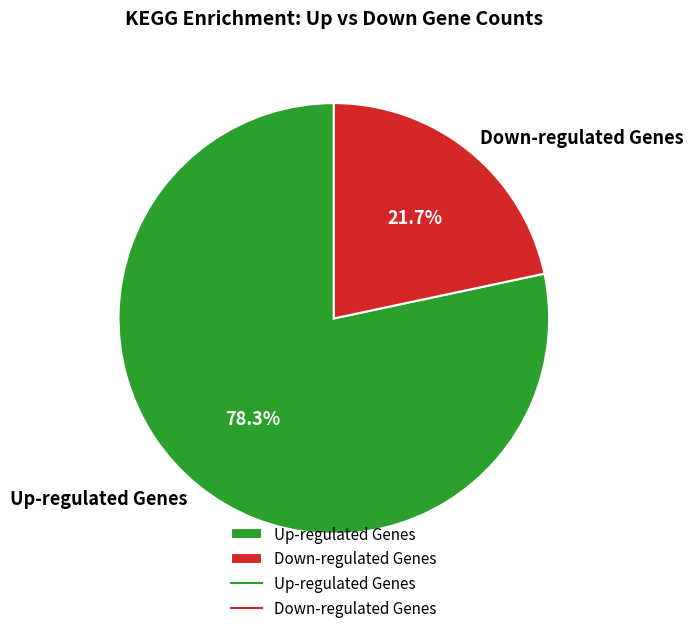

What is the ratio of the value at Up-regulated Genes to the value at Down-regulated Genes?

3.6